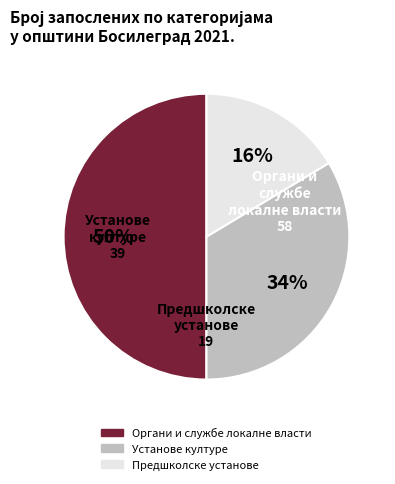

Is it true that Предшколске установе is 16% of the pie?

True